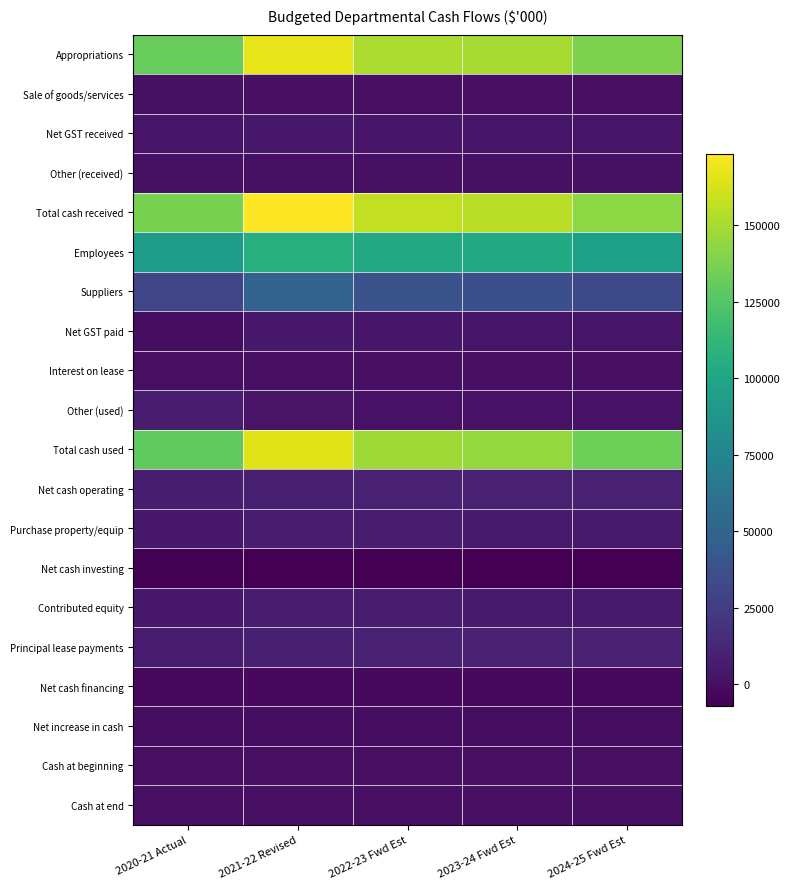

Which has a higher value, 2020-21 Actual or 2021-22 Revised?

2021-22 Revised